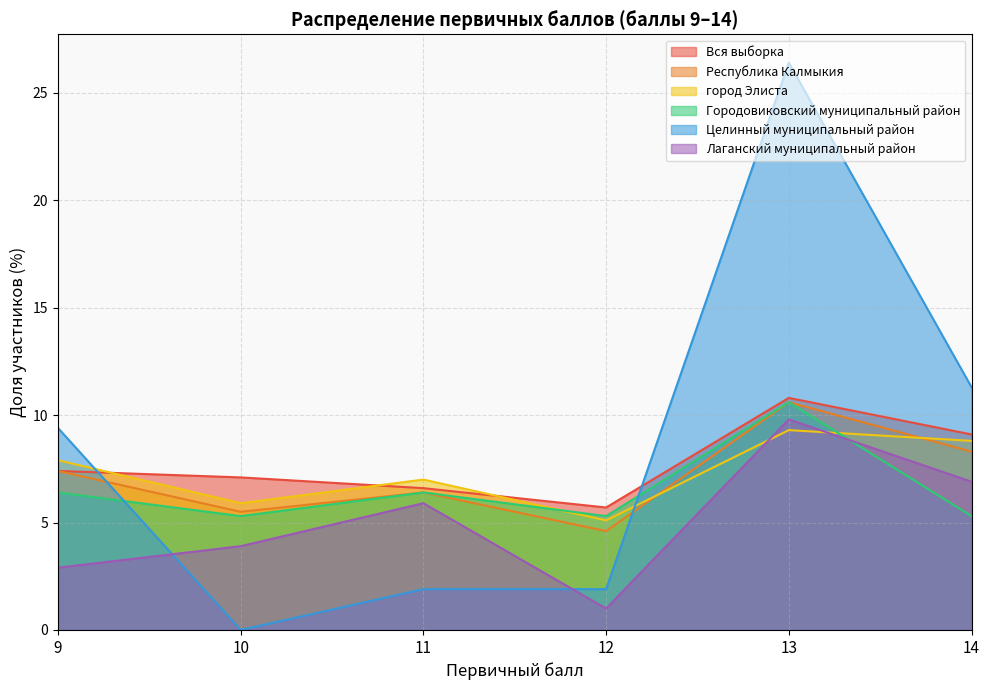

What is the total value across all series at 9?

41.4